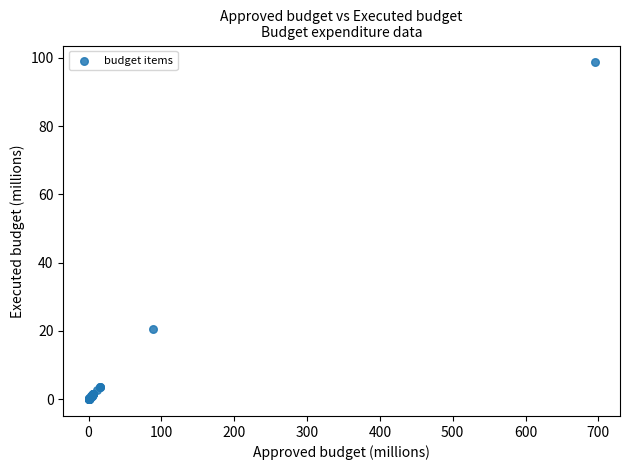

What Y value in the scatter plot is closest to 49?

20.7